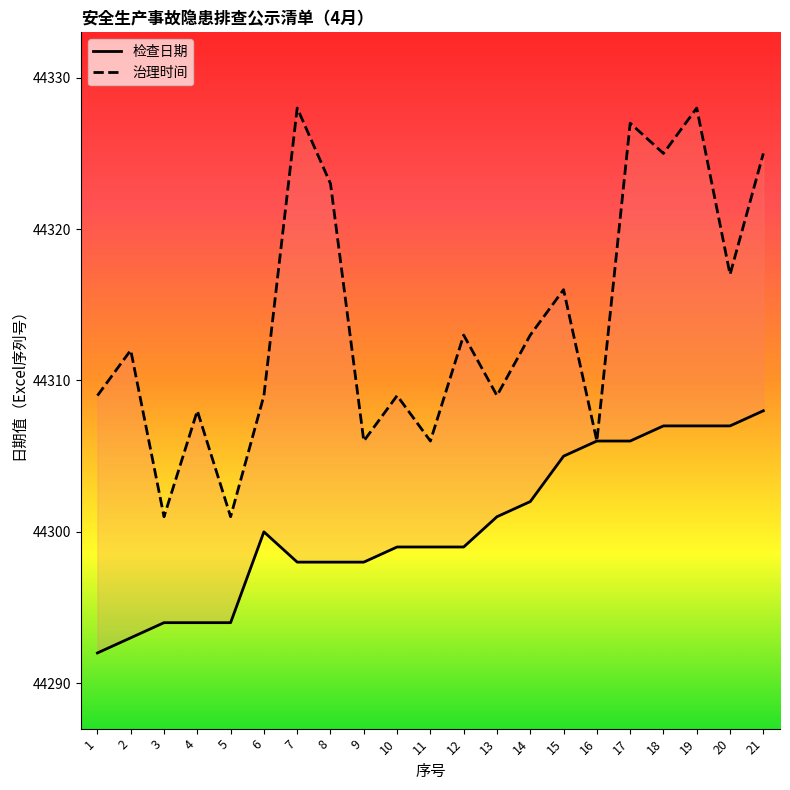

At which category is the sum across all series the highest?

19